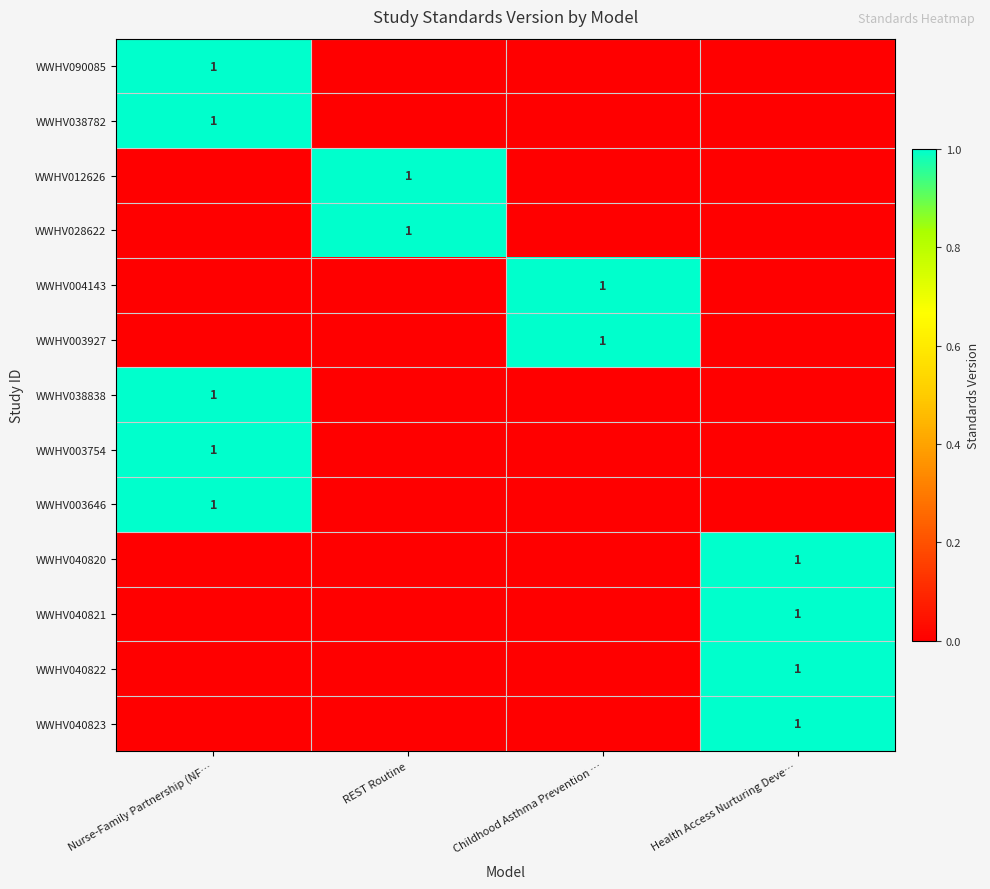

Which category has the lowest value across all series?

REST Routine